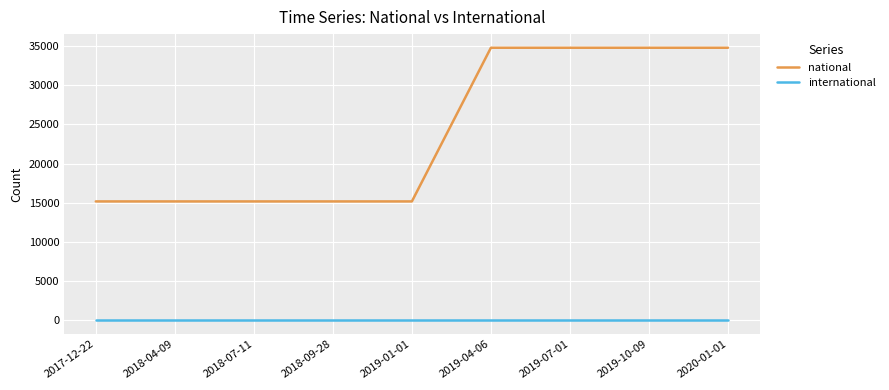

Which series has the largest range (max minus min)?

national